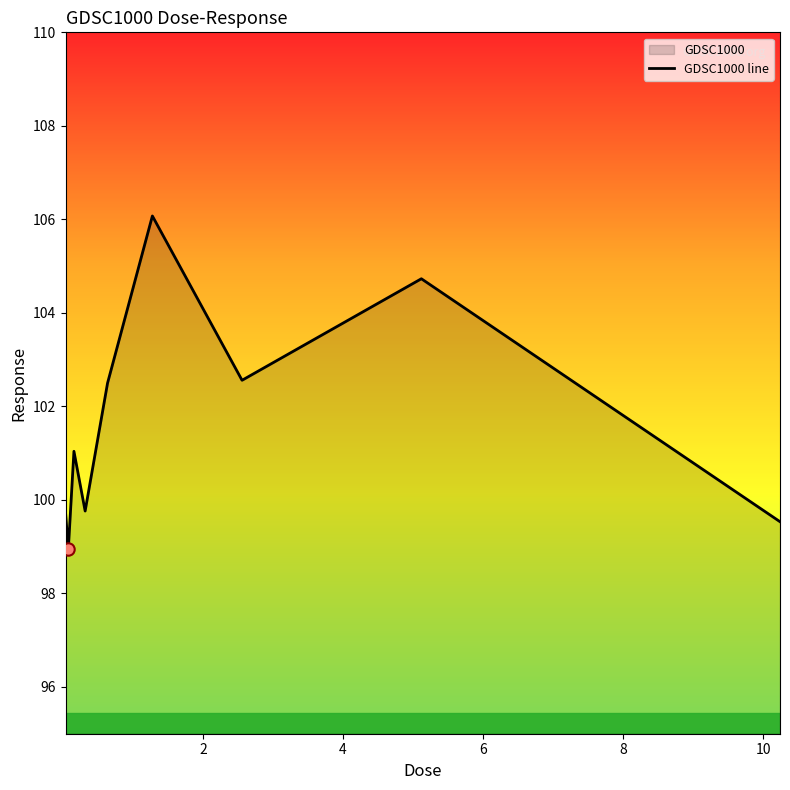

What is the greatest value displayed?

106.1